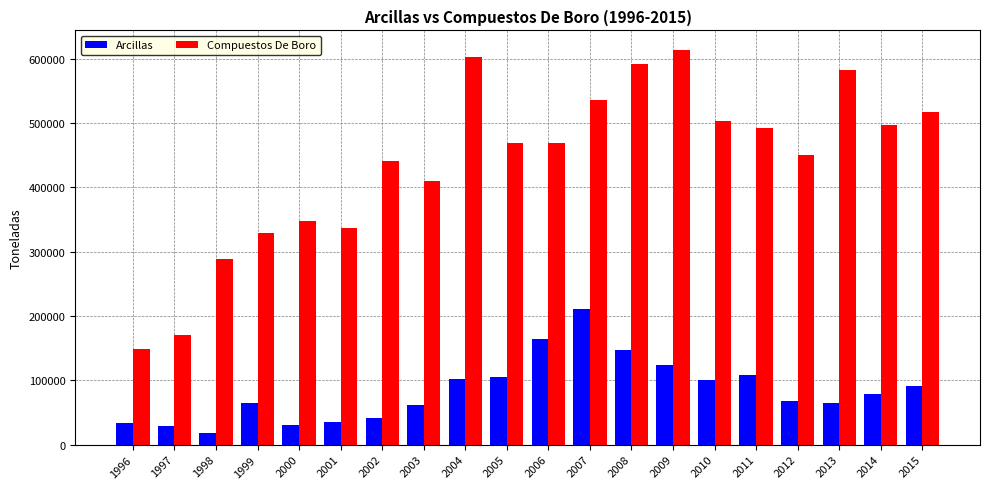

The value of Compuestos De Boro at 2015 is 811626. True or false?

False